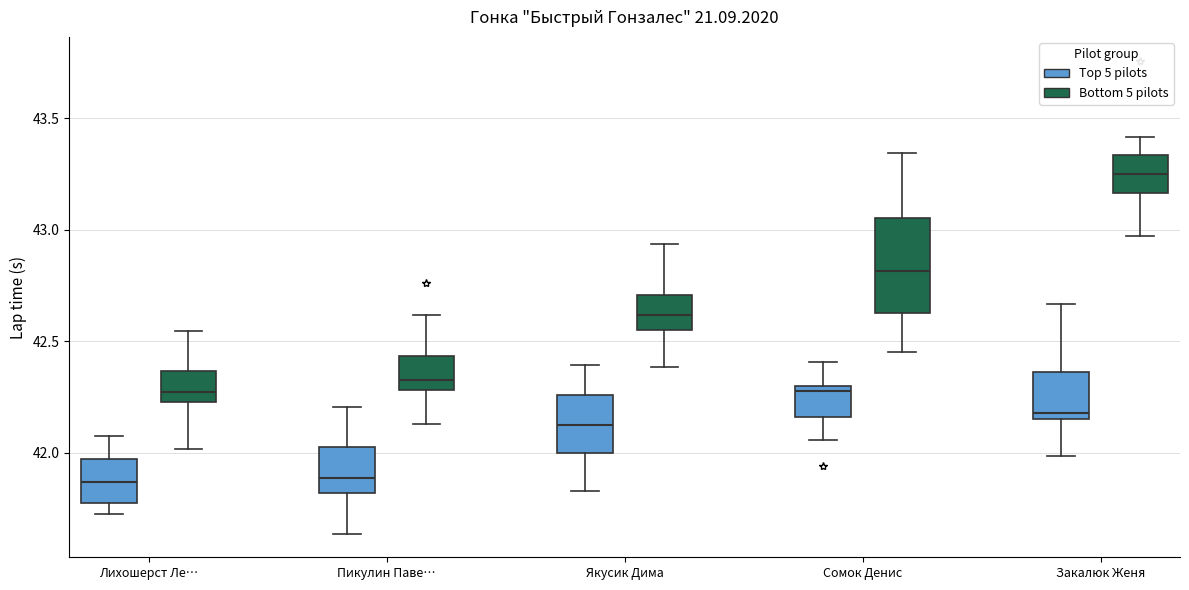

Where is the lower edge of the box for Лихошерст Ле… (Bottom 5 pilots) on the y-axis? The values are not printed on the chart, so give them approximately, as read against the axis.

42.25